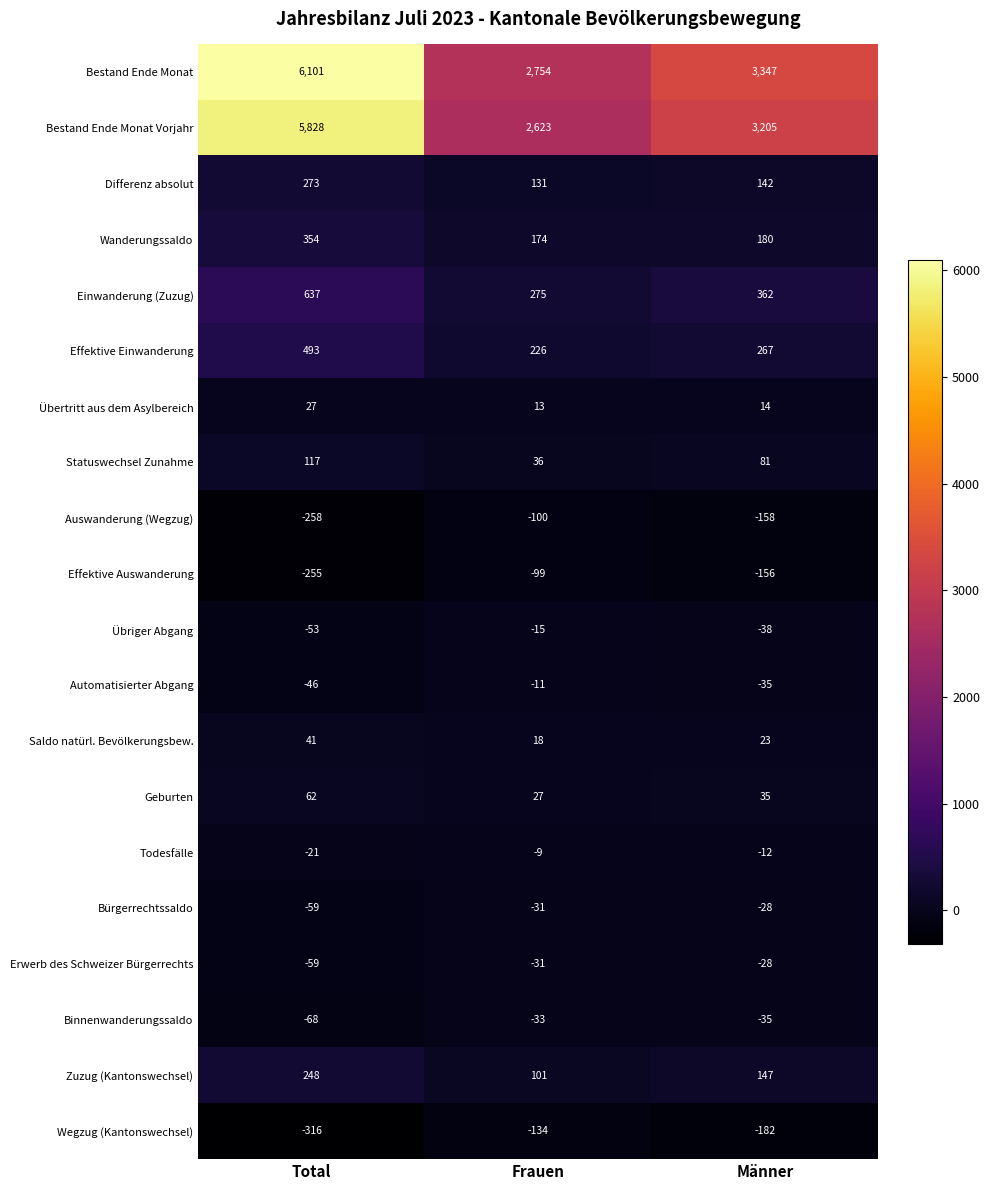

Which series has the largest range (max minus min)?

Bestand Ende Monat